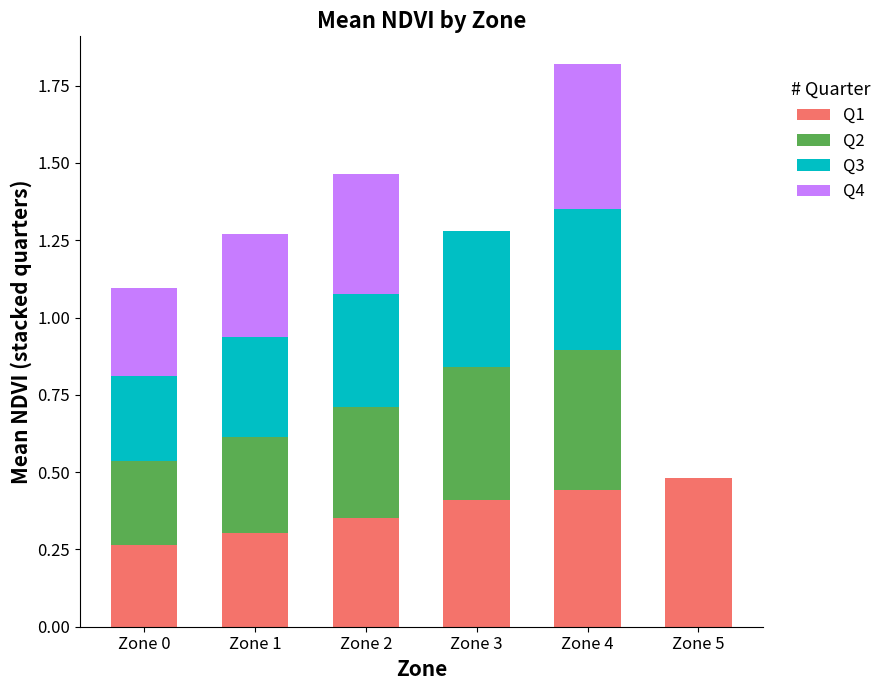

Count the number of data series in this chart.

4